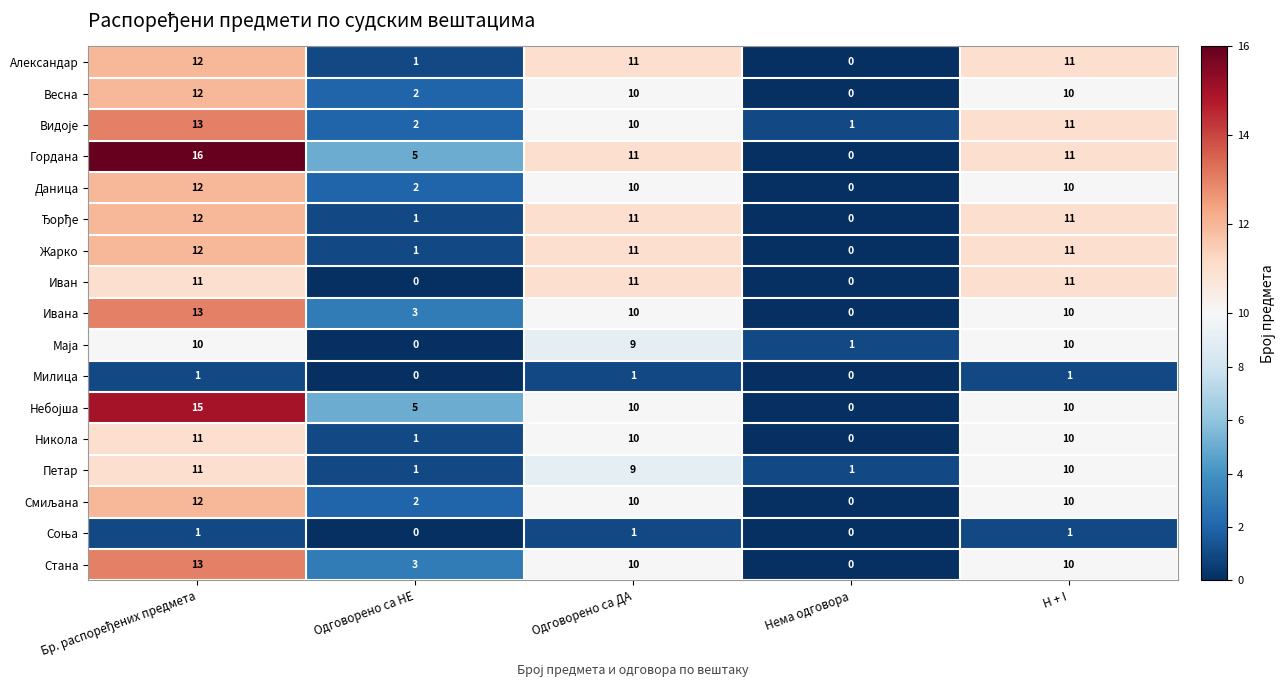

Count the Даница values in the range 2 to 10.

3